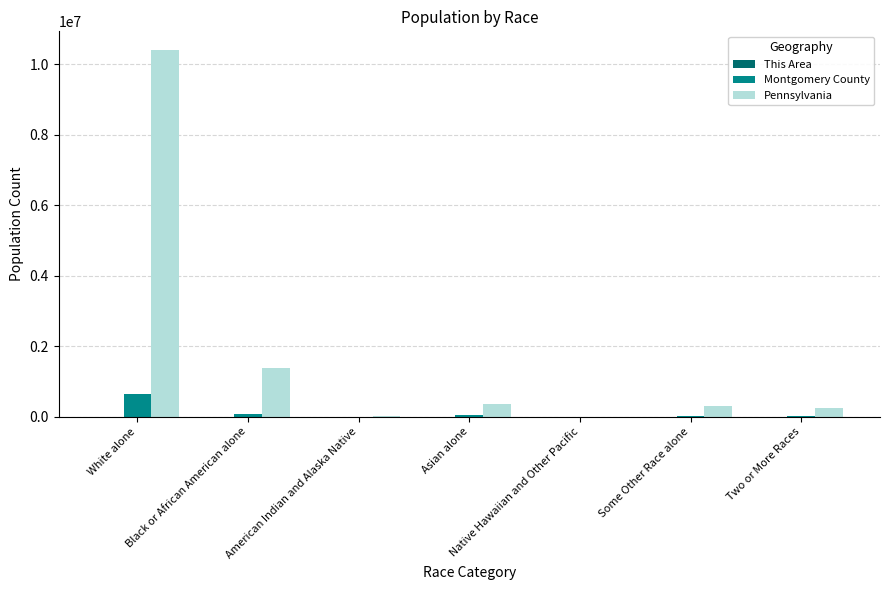

What is the maximum value for Montgomery County?

649021